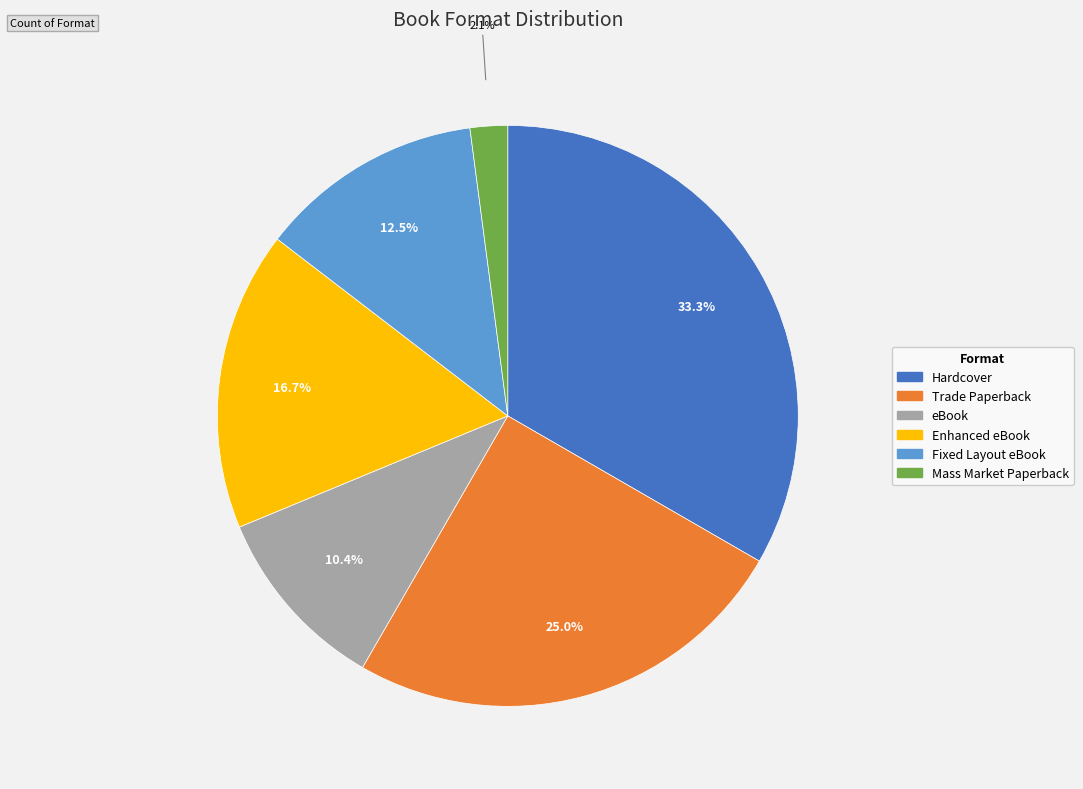

Is it true that eBook is 10% of the pie?

True